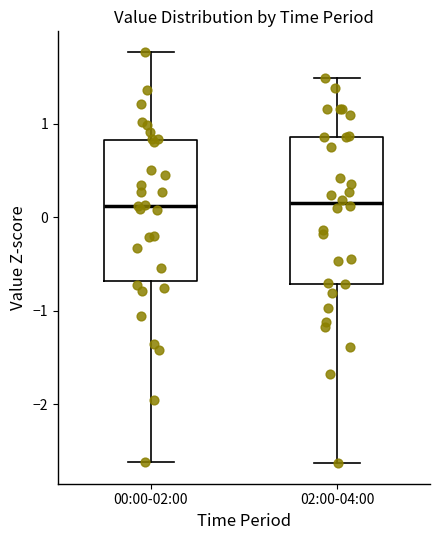

Reading left to right, transcribe this box plot: for each box, give where its median line is, the range the box spans, and where its two whiskers end, as read against the y-axis. The values are not printed on the chart, so give them approximately, as read against the axis.

00:00-02:00: median 0.1, box -0.7 to 0.8, whiskers -2.6 to 1.8
02:00-04:00: median 0.2, box -0.7 to 0.9, whiskers -2.6 to 1.5